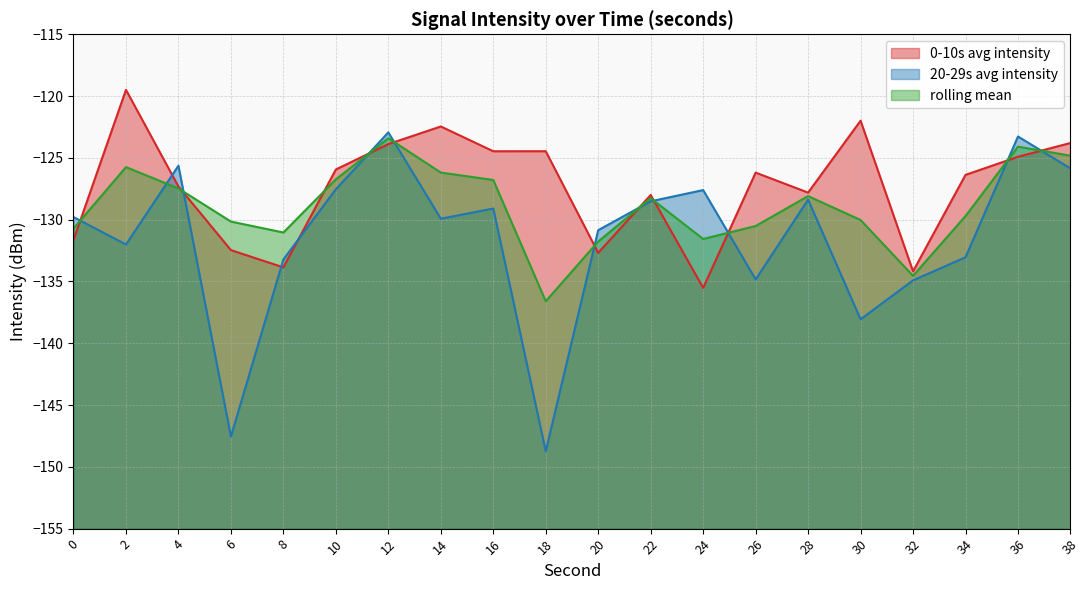

List the labels in order of 0-10s avg intensity value, largest first.

2, 30, 14, 38, 12, 18, 16, 36, 10, 26, 34, 4, 28, 22, 0, 6, 20, 8, 32, 24